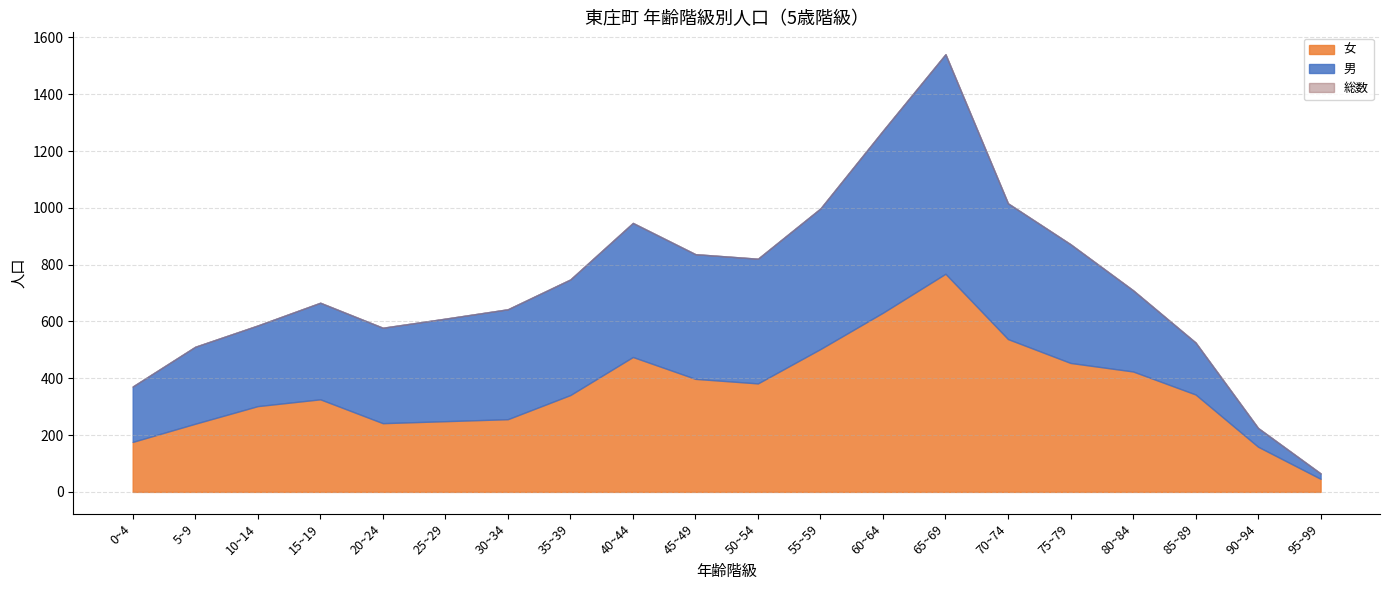

What is the maximum value for 総数?

1541